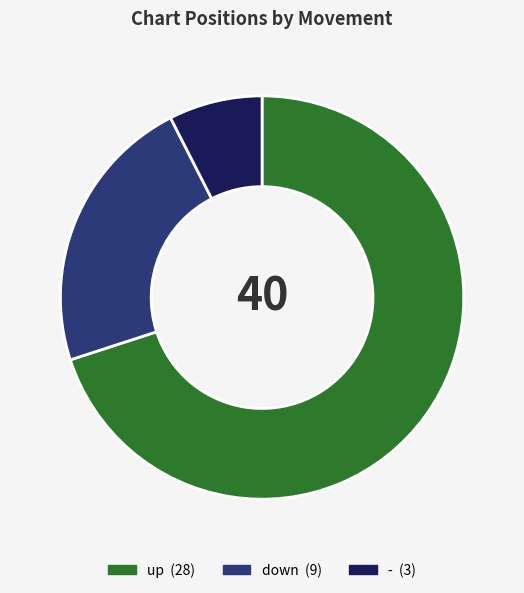

Rank the categories by value from lowest to highest.

-, down, up